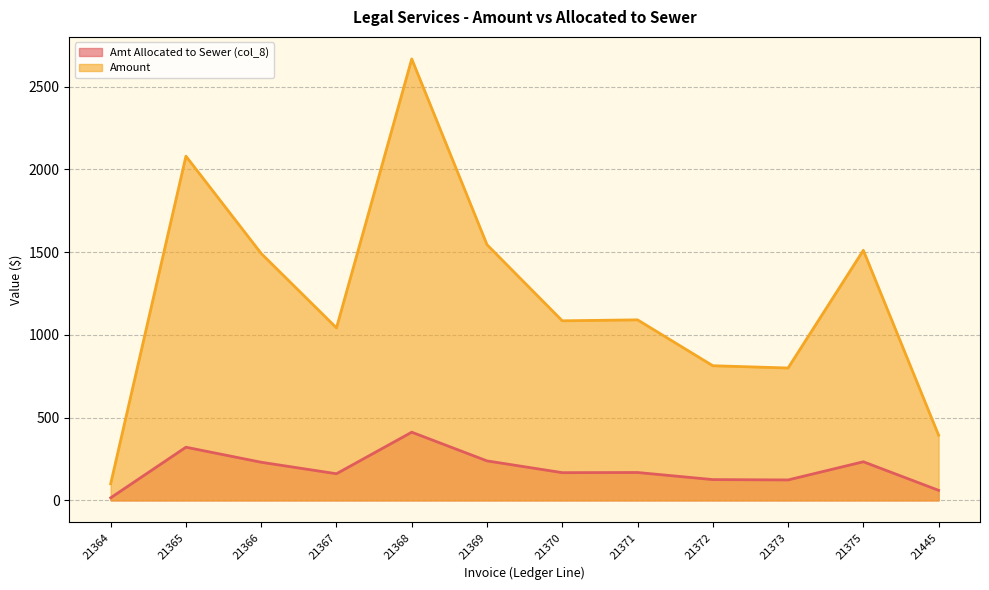

Reading left to right, transcribe all the data shown in this chart.

Amt Allocated to Sewer (col_8): 21364=15.5	21365=321.4	21366=230.5	21367=161.1	21368=412.1	21369=238.7	21370=167.7	21371=168.6	21372=125.7	21373=123.6	21375=233.5	21445=60.8
Amount: 21364=100.5	21365=2080.0	21366=1492.1	21367=1042.5	21368=2667.6	21369=1545.0	21370=1085.2	21371=1091.0	21372=813.8	21373=800.0	21375=1511.2	21445=393.8